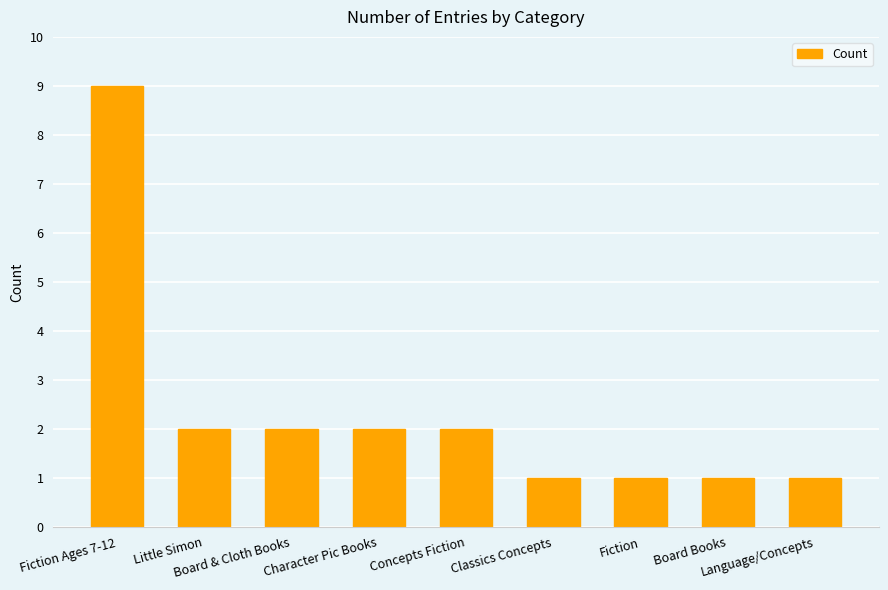

Which category has the highest value across all series?

Fiction Ages 7-12